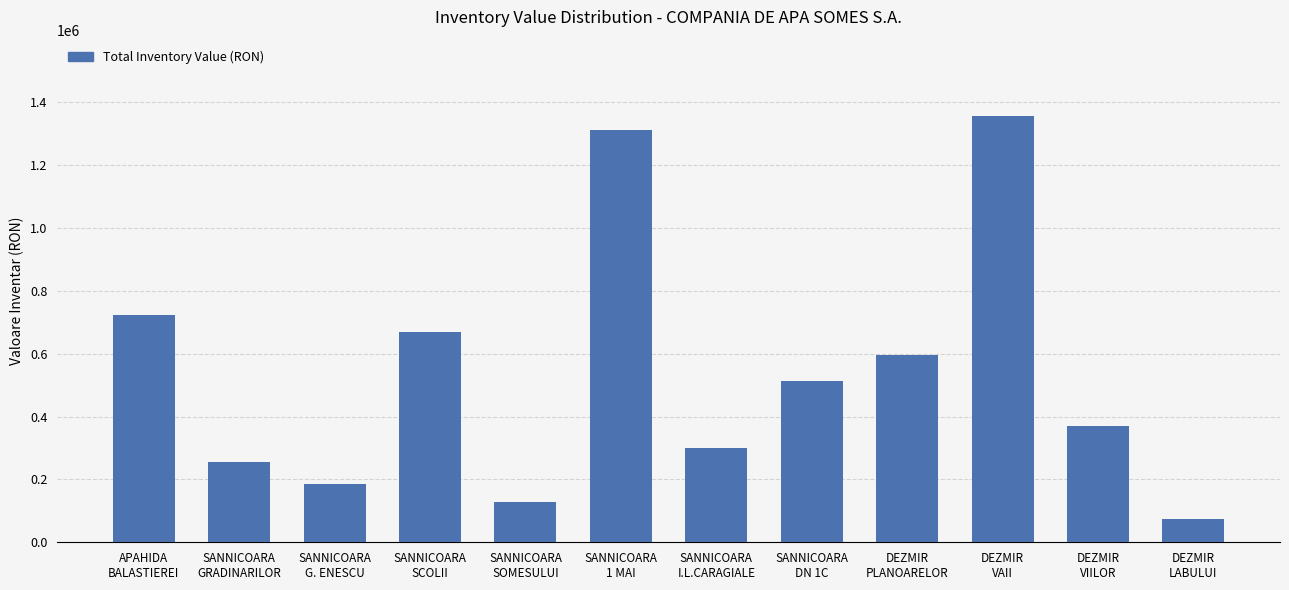

How many bars are there in total?

12